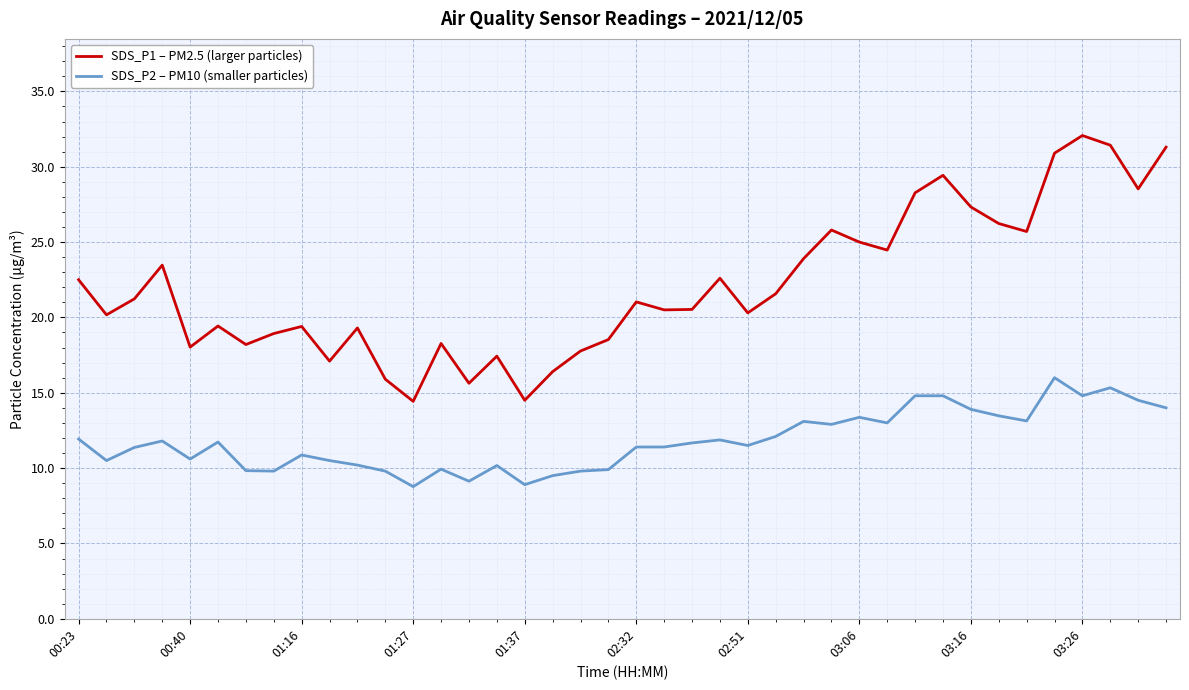

What is the smallest value displayed?

8.8